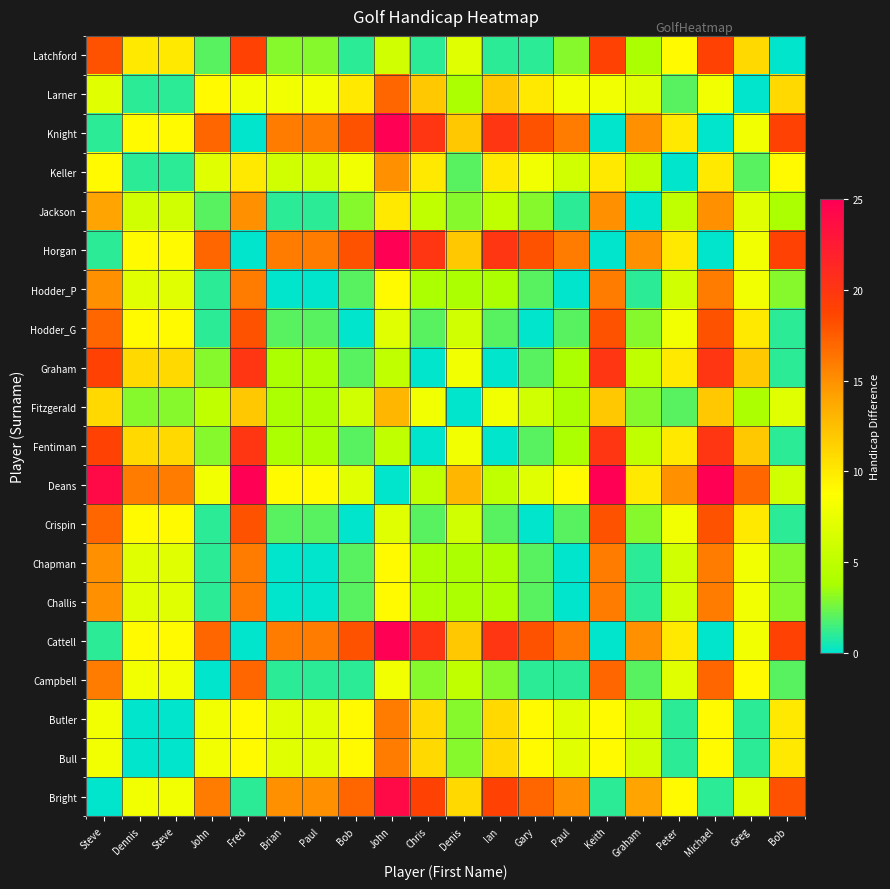

How many categories are shown in the chart?

20